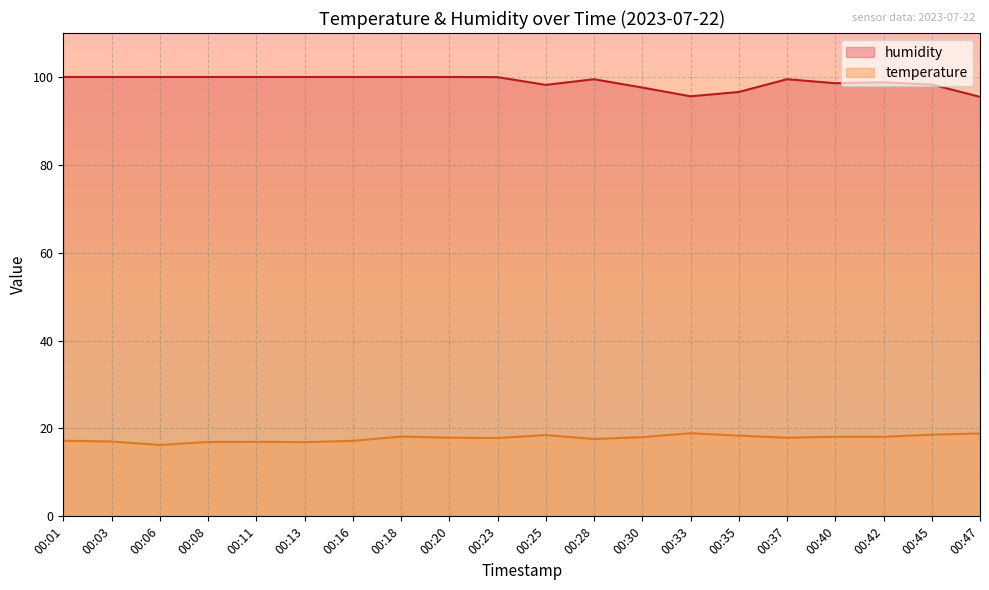

What is the lowest value of the humidity series?

95.5